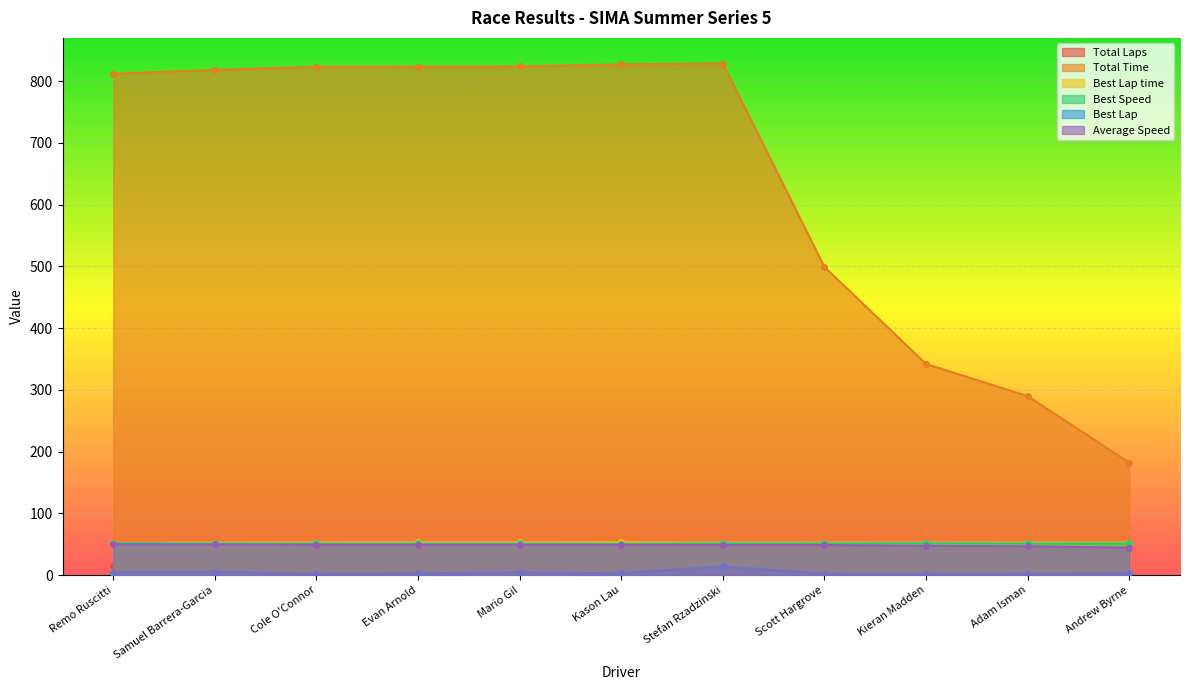

Rank the series at Mario Gil from lowest to highest value.

Best Lap, Total Laps, Average Speed, Best Speed, Best Lap time, Total Time